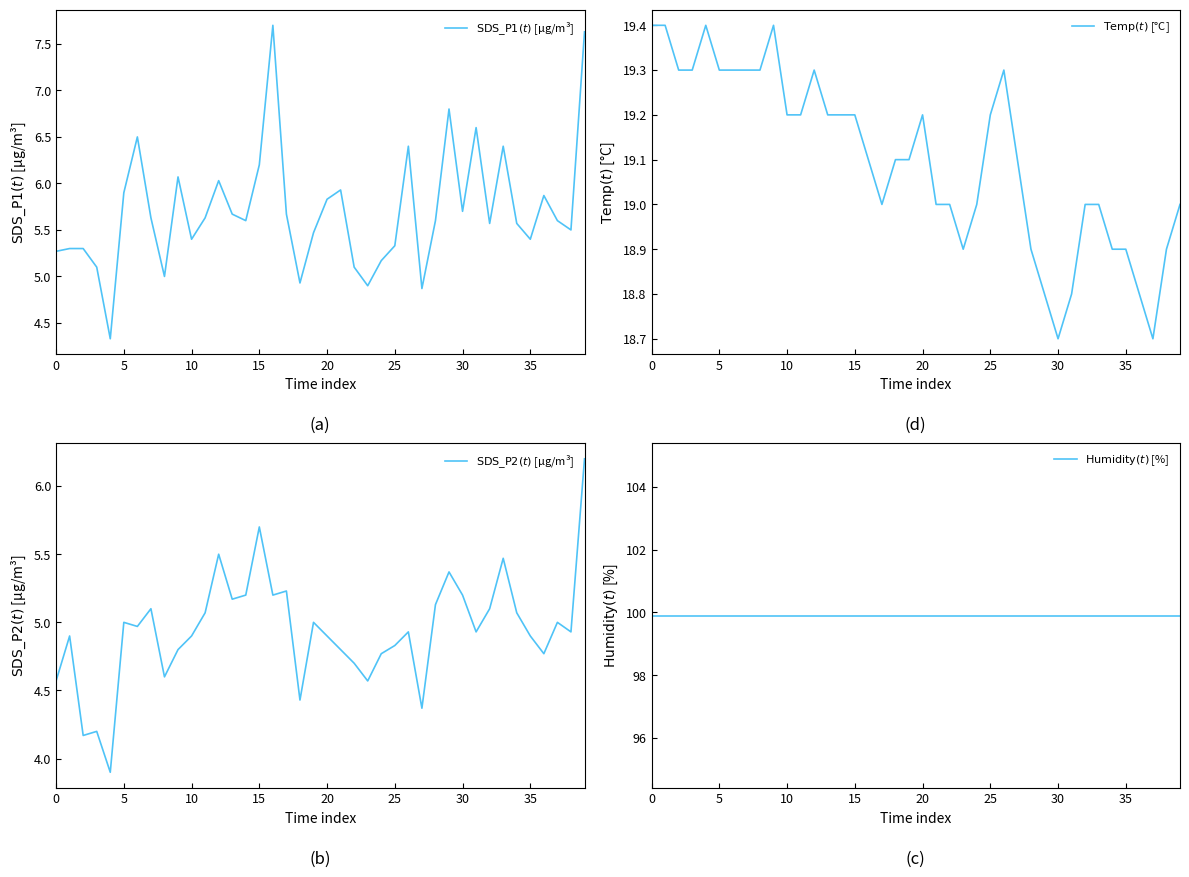

At 13, list the series in order from largest to smallest.

$\mathrm{Humidity}(t)$ [%], $\mathrm{Temp}(t)$ [°C], $\mathrm{SDS\_P1}(t)$ [µg/m³], $\mathrm{SDS\_P2}(t)$ [µg/m³]